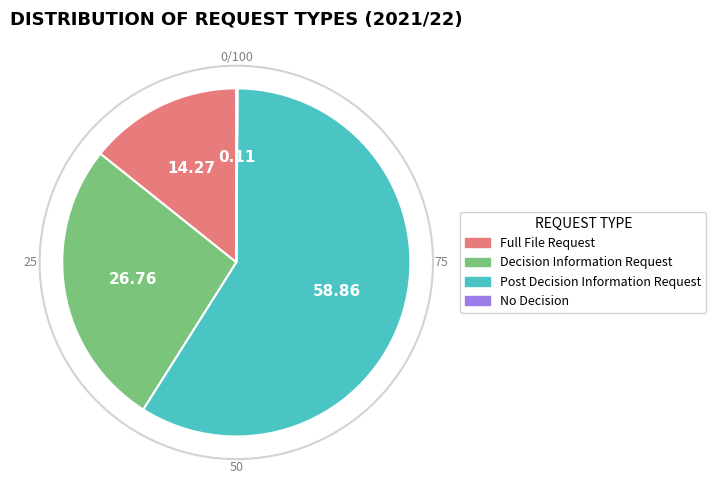

What is the largest slice in the pie chart?

Post Decision Information Request